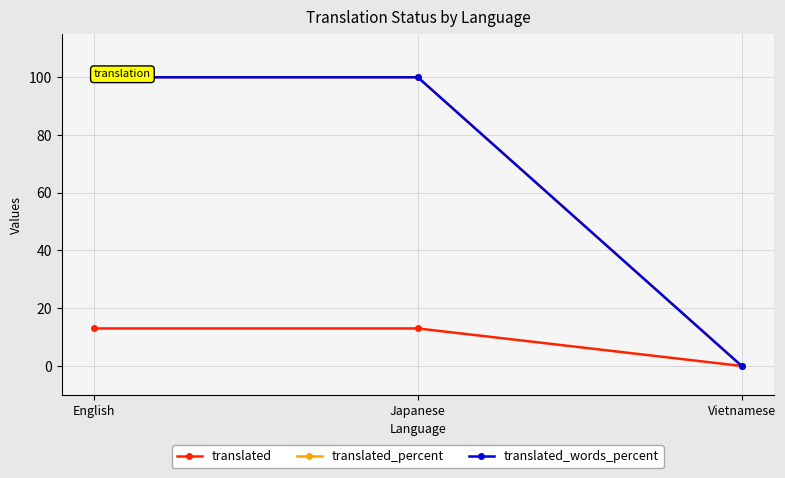

True or false: translated_percent has a value of 100 at Japanese.

True